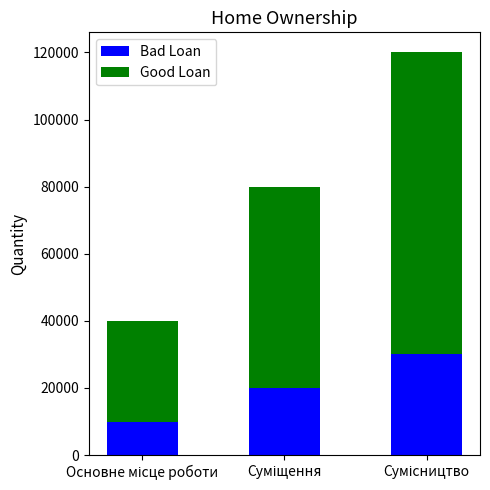

What is the highest value of the Bad Loan series?

30000